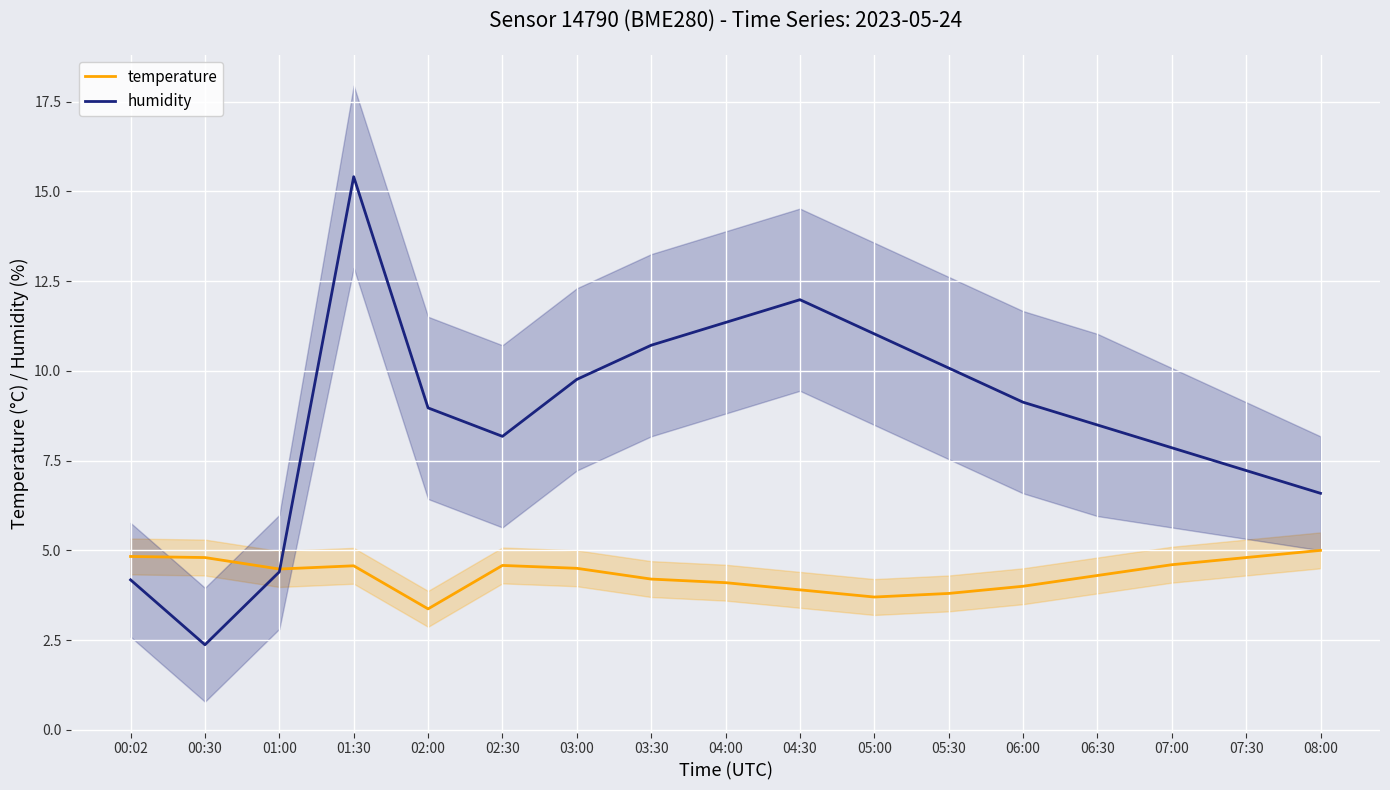

Is it true that humidity equals 2.9 at 03:30?

False